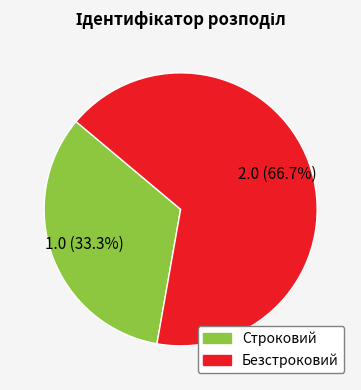

Do Безстроковий and Строковий together represent more than half of the pie?

Yes